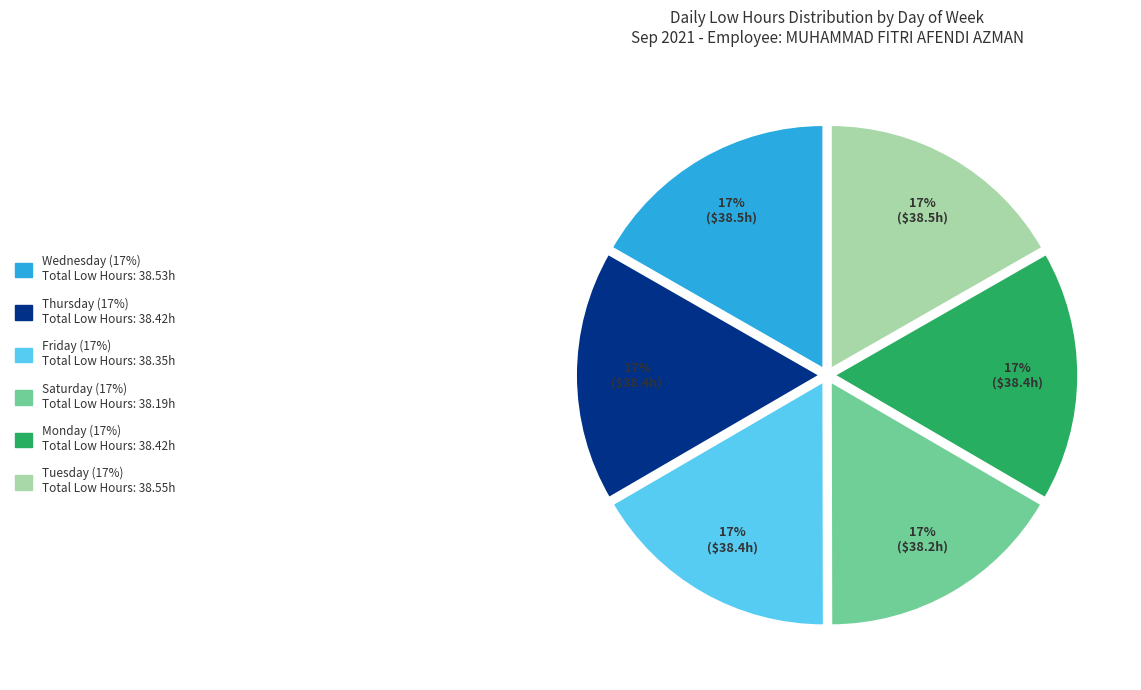

Is there any slice that represents more than half of the pie?

No